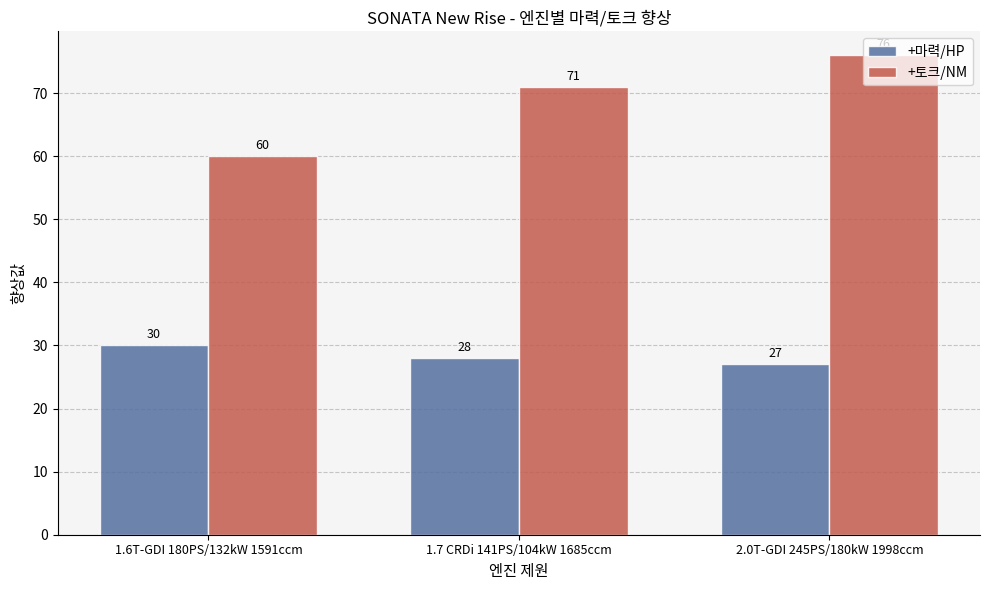

What is the value of the +마력/HP bar at the 3rd from the left?

27